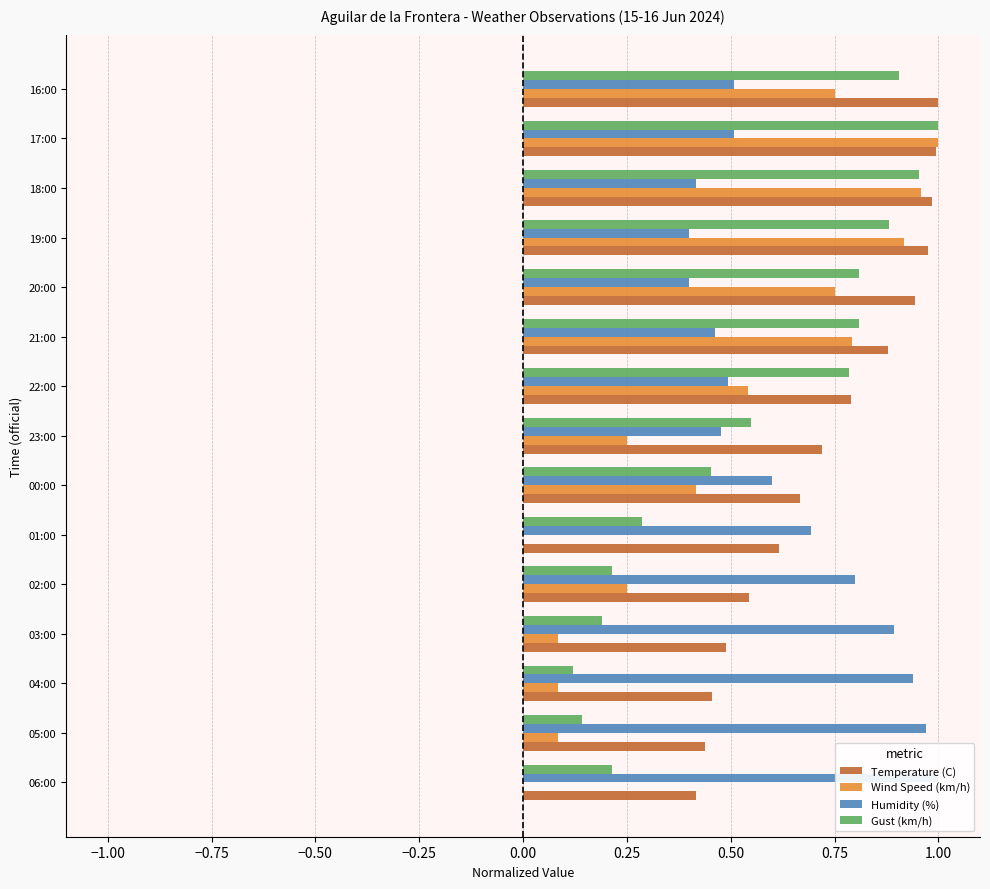

How many bars are there in total?

60